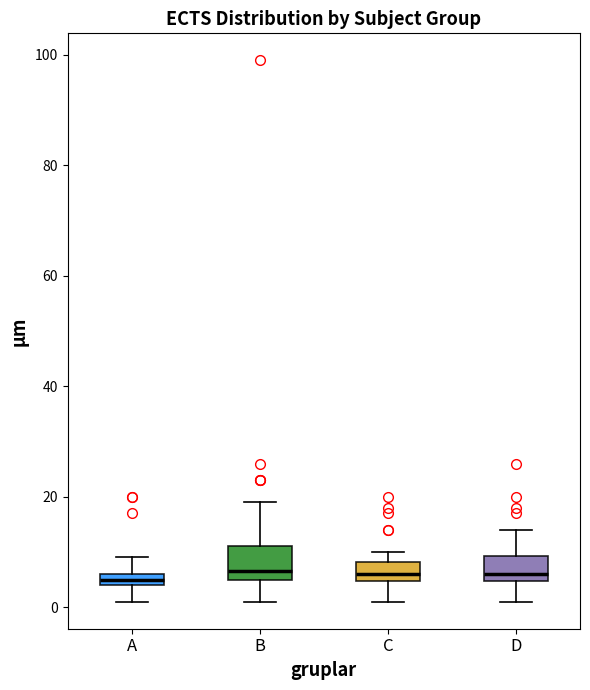

Where is the lower edge of the box for D on the y-axis? The values are not printed on the chart, so give them approximately, as read against the axis.

4